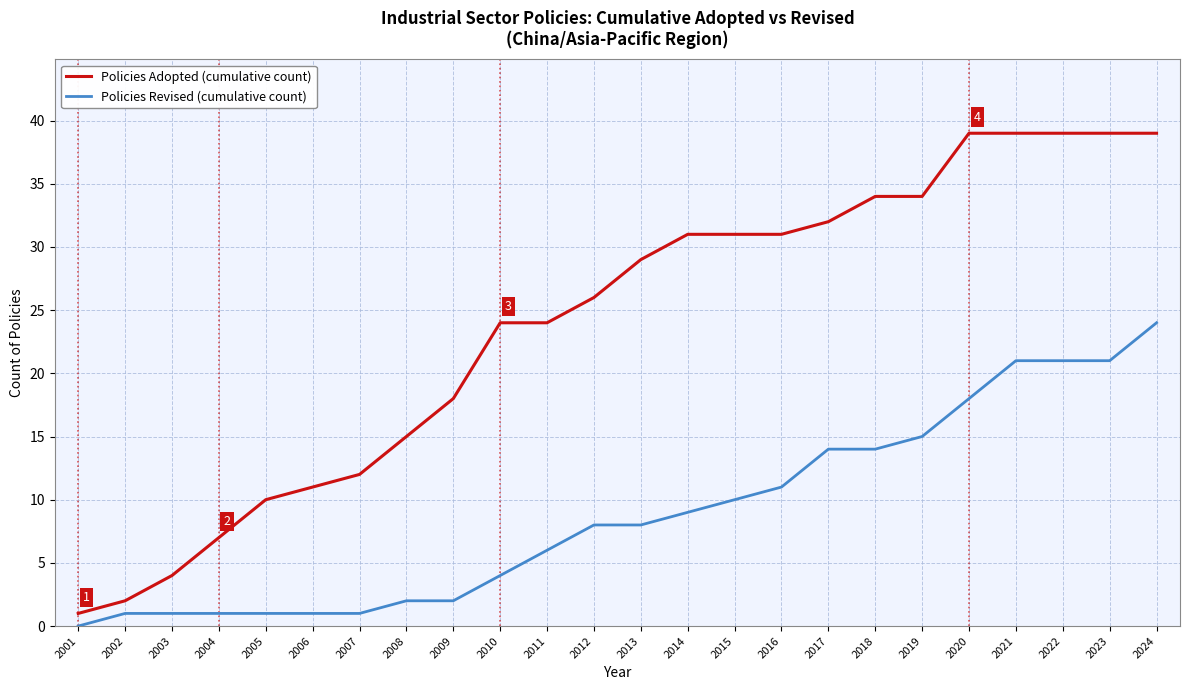

Which series has the largest range (max minus min)?

Policies Adopted (cumulative count)